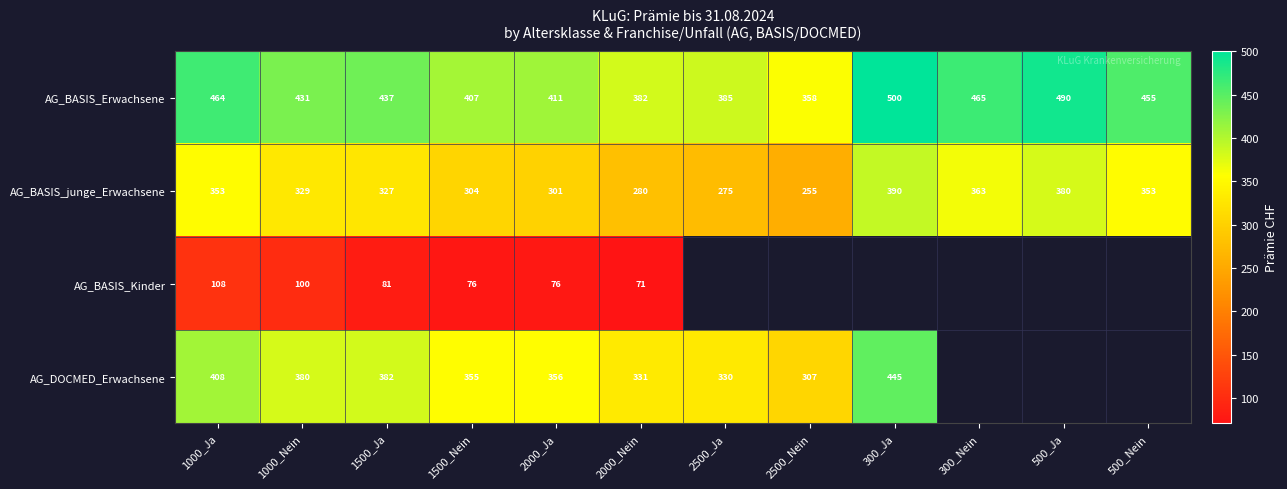

What is the spread (max minus min) of values at 1500_Nein?

331.0